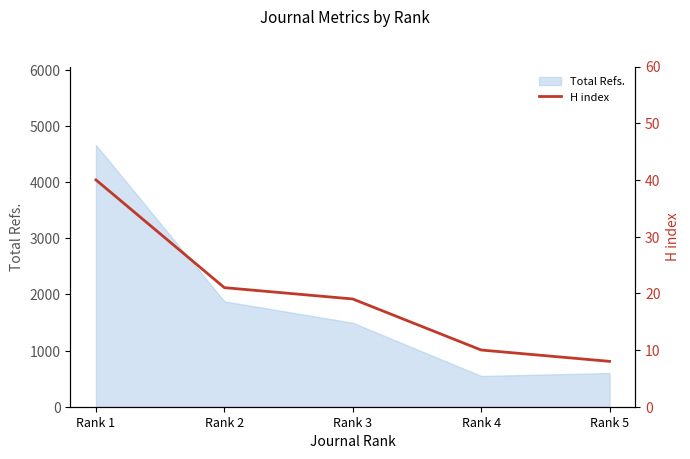

Rank the categories by value from lowest to highest.

Rank 5, Rank 4, Rank 3, Rank 2, Rank 1